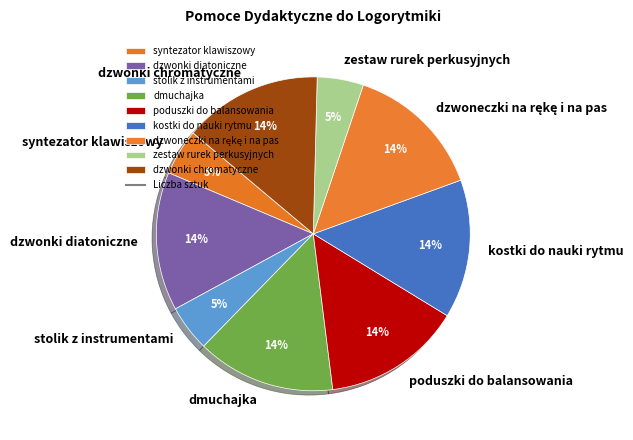

To the nearest percent, what percentage of the pie is dzwonki diatoniczne?

14%